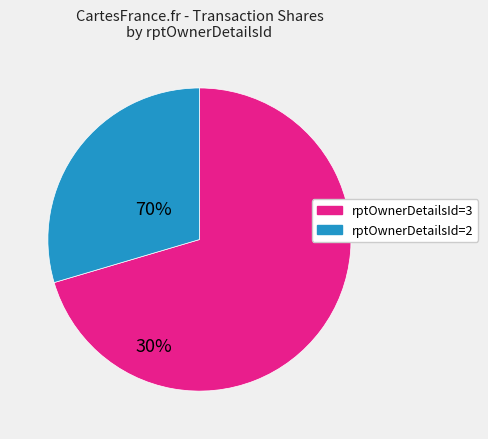

Is there any slice that represents more than half of the pie?

Yes